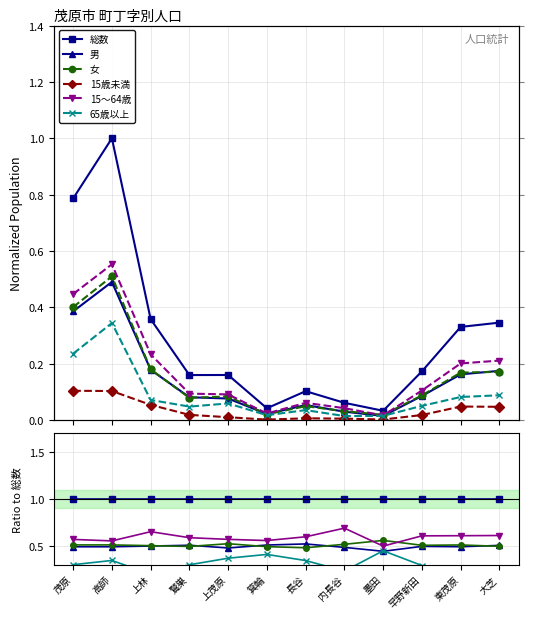

How many distinct data groups are displayed?

6